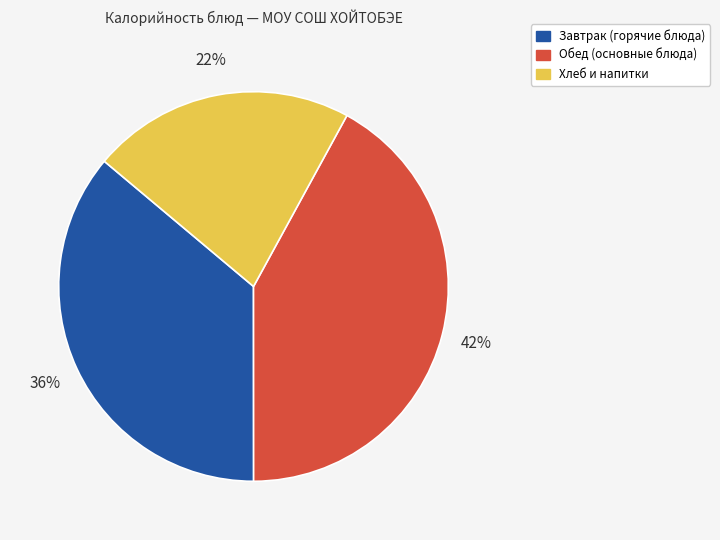

How many segments does this pie chart have?

3